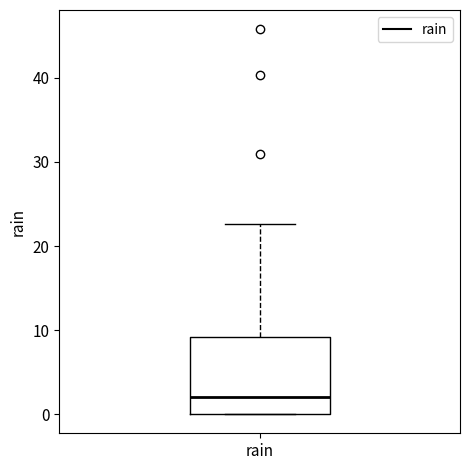

Read this box plot against the y-axis: the position of the median line, the range covered by the box, and the ends of both whiskers. The values are not printed on the chart, so give them approximately, as read against the axis.

median 2, box 0 to 9, whiskers 0 to 23